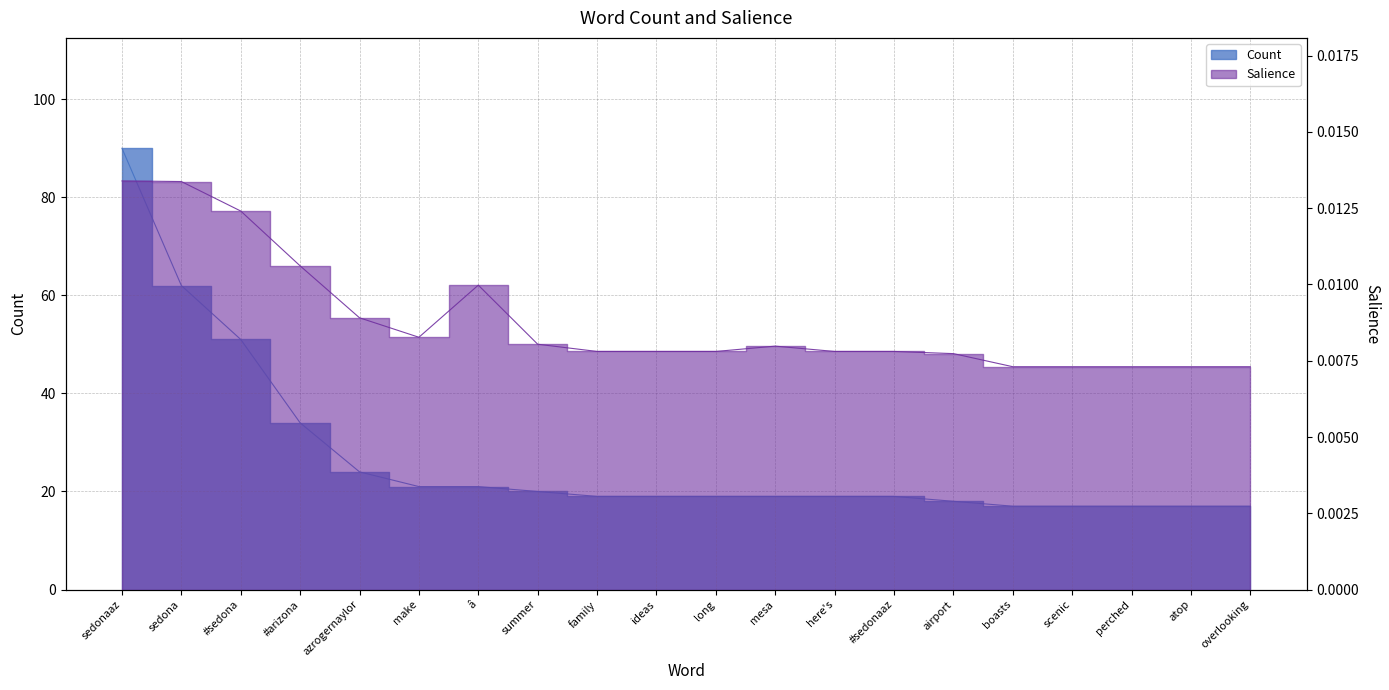

What are all the series names shown in the legend?

Count, Salience